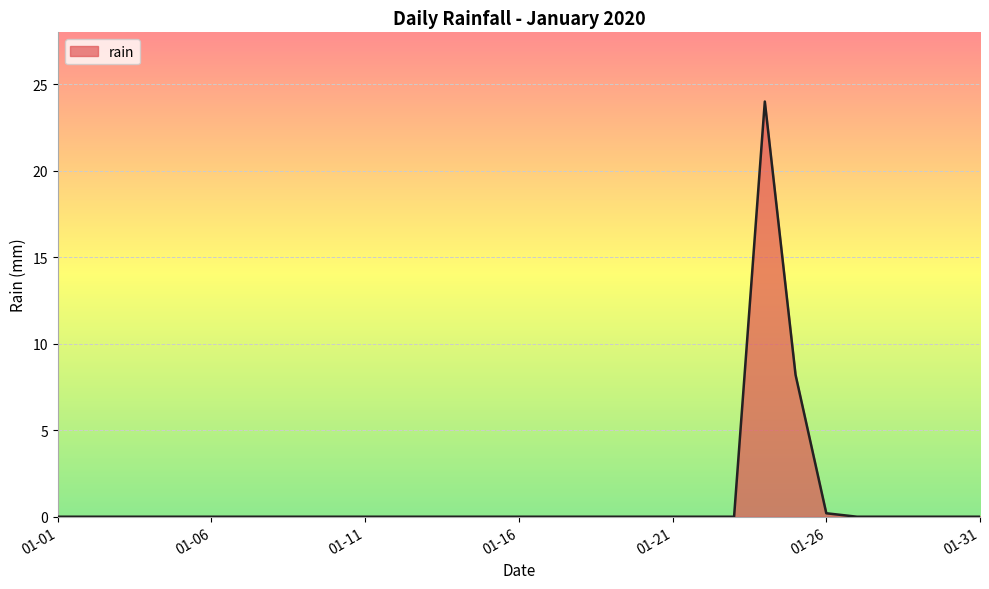

What is the difference between the maximum and minimum values?

24.0